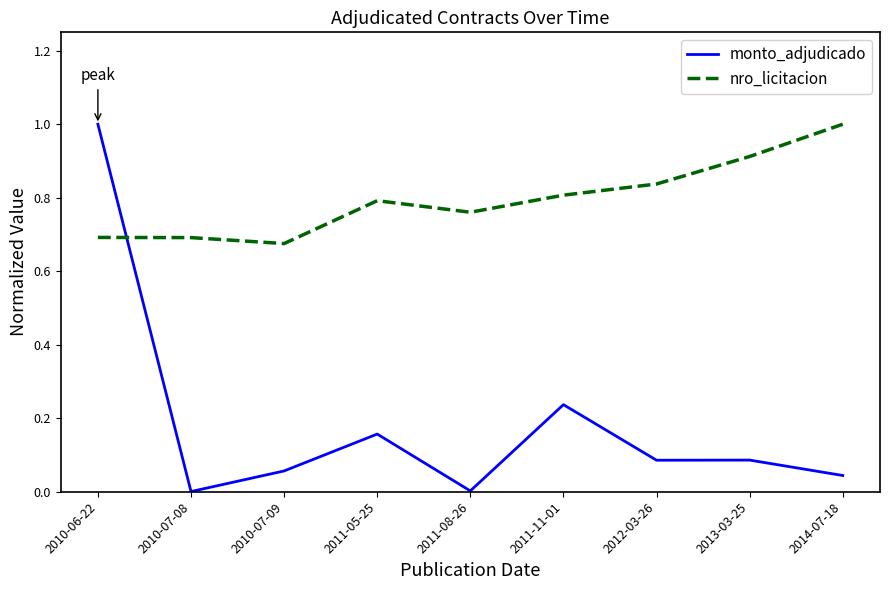

What is the difference between the maximum and minimum values in the monto_adjudicado series?

1.0